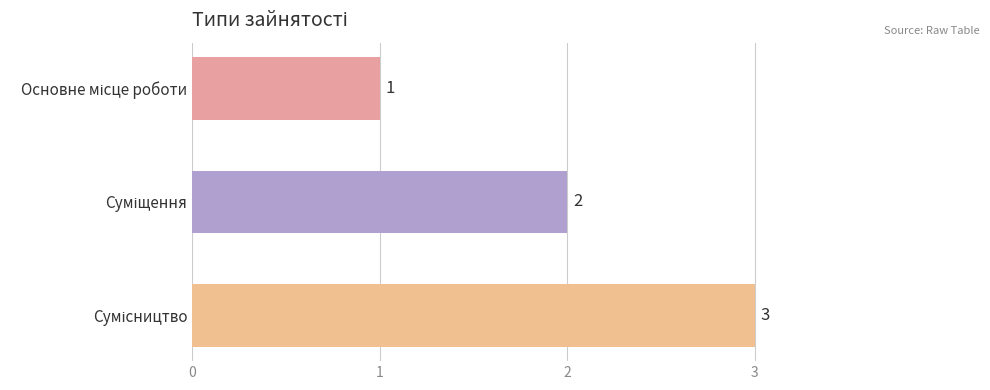

Count the number of data series in this chart.

1